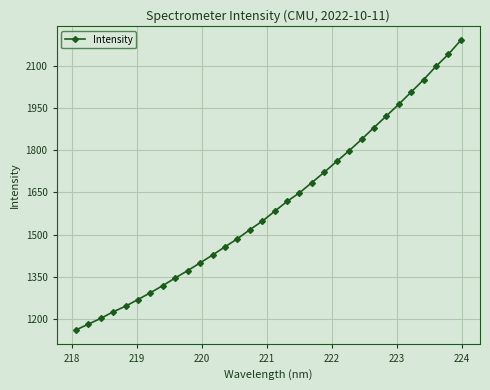

Count the number of values greater than 1583.

16